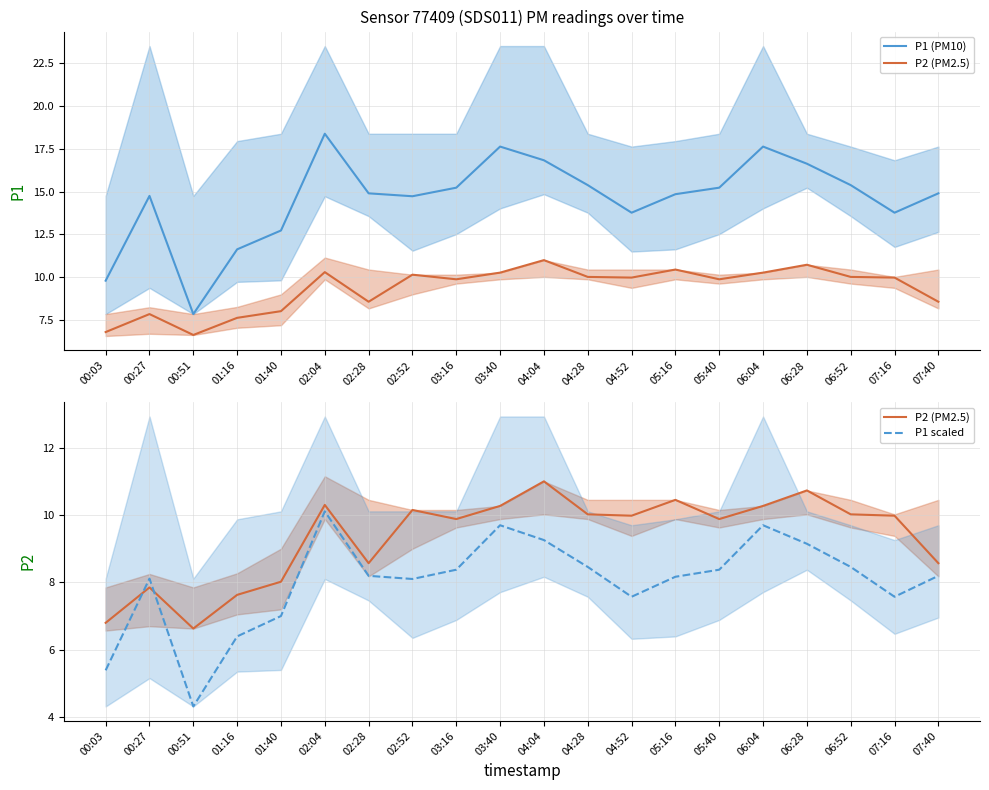

True or false: P1 scaled and P1 (PM10) intersect in this chart.

False